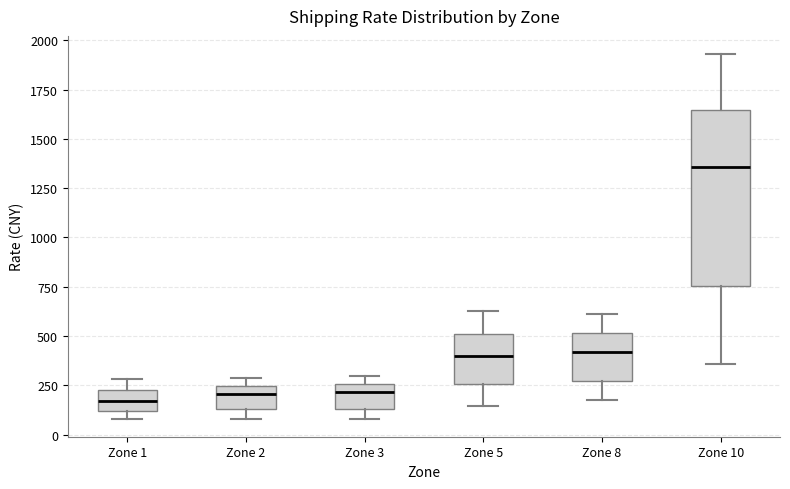

Reading left to right, transcribe this box plot: for each box, give where its median line is, the range the box spans, and where its two whiskers end, as read against the y-axis. The values are not printed on the chart, so give them approximately, as read against the axis.

Zone 1: median 150, box 100 to 250, whiskers 100 (just below the box's lower edge) to 300
Zone 2: median 200, box 150 to 250, whiskers 100 to 300
Zone 3: median 200, box 150 to 250, whiskers 100 to 300
Zone 5: median 400, box 250 to 500, whiskers 150 to 650
Zone 8: median 400, box 250 to 500, whiskers 150 to 600
Zone 10: median 1350, box 750 to 1650, whiskers 350 to 1950